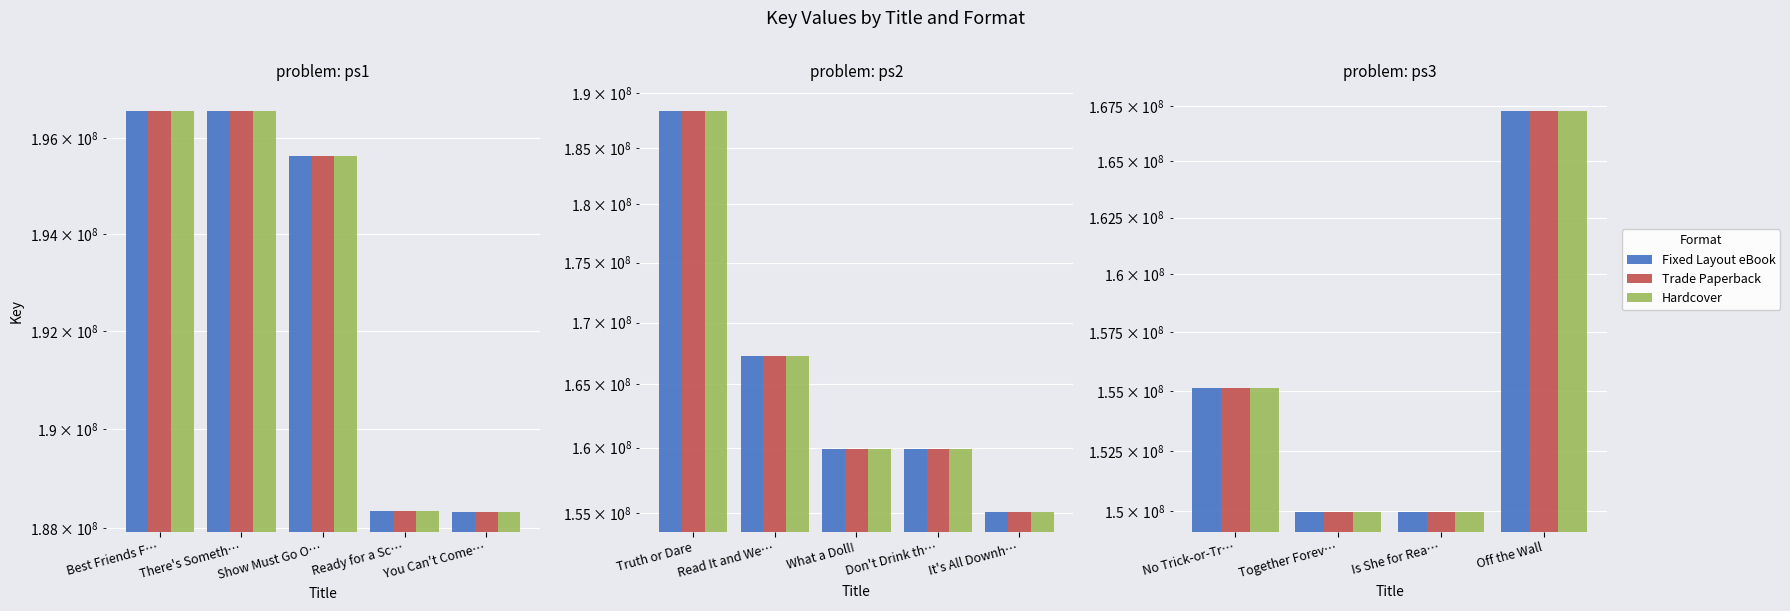

What are all the series names shown in the legend?

Fixed Layout eBook, Trade Paperback, Hardcover